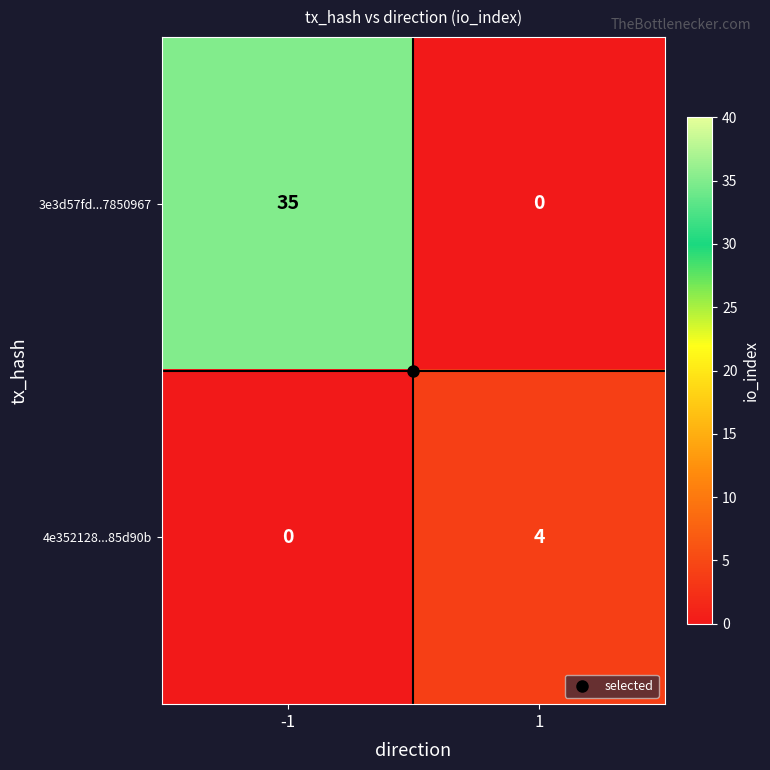

List the series in order of their peak value, lowest first.

4e352128...85d90b, 3e3d57fd...7850967